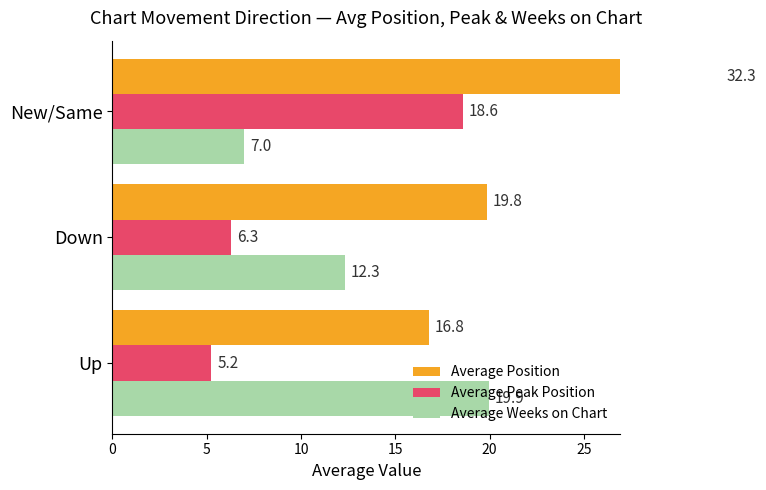

What is the maximum value for Average Peak Position?

18.6